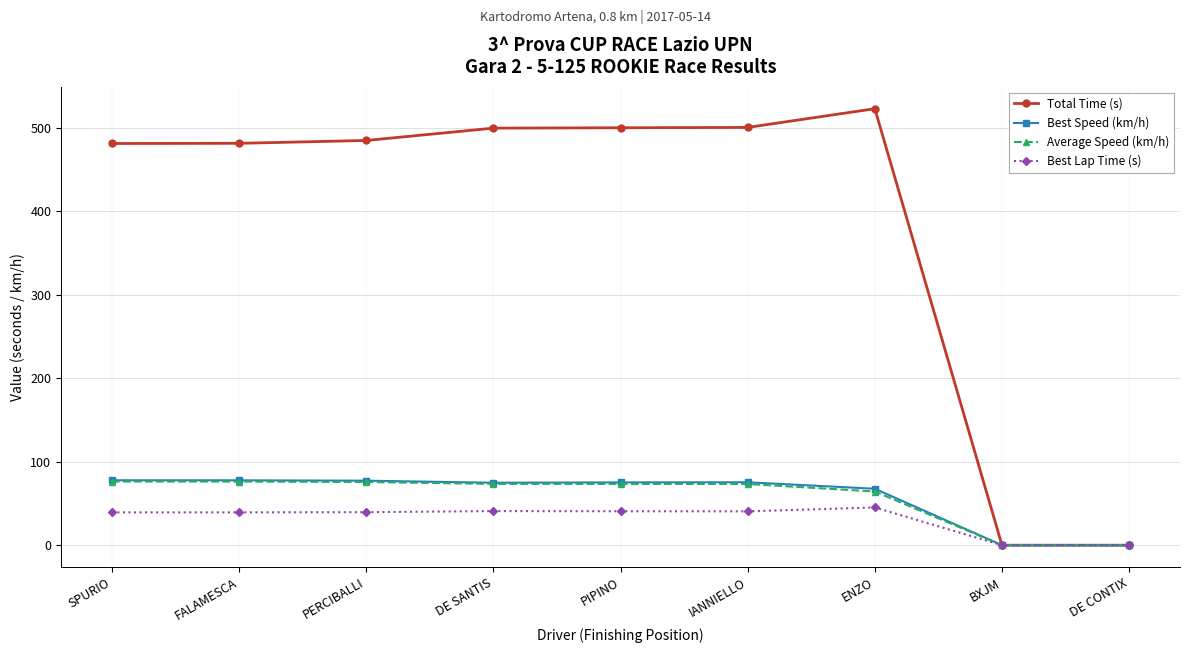

What is the average value of the Total Time (s) series?

385.7